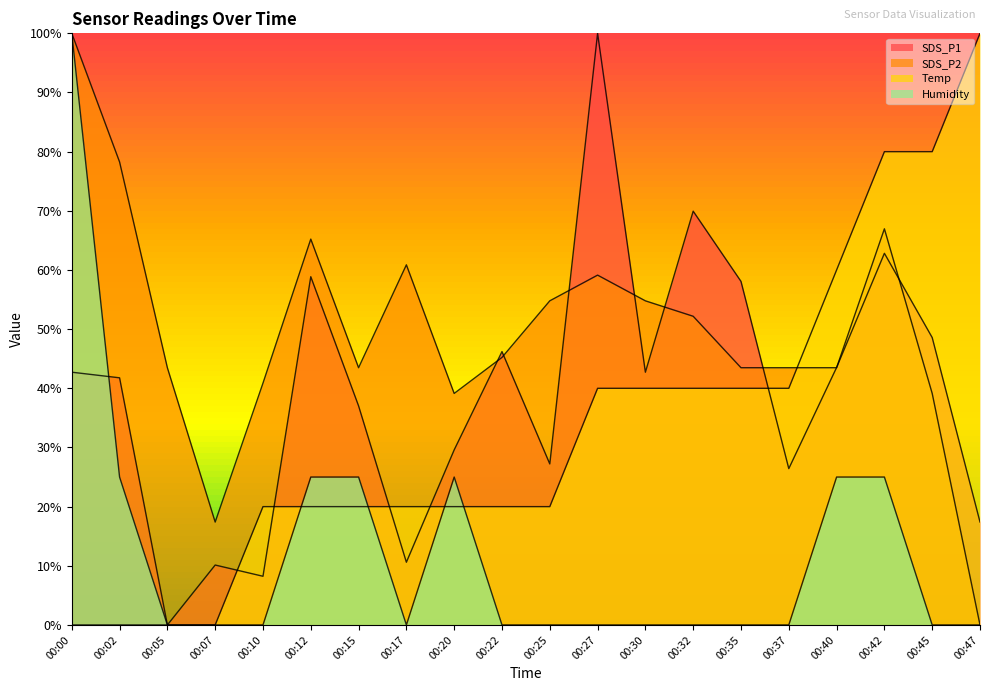

What is the value of the SDS_P2 point at the 11th from the left?

0.5